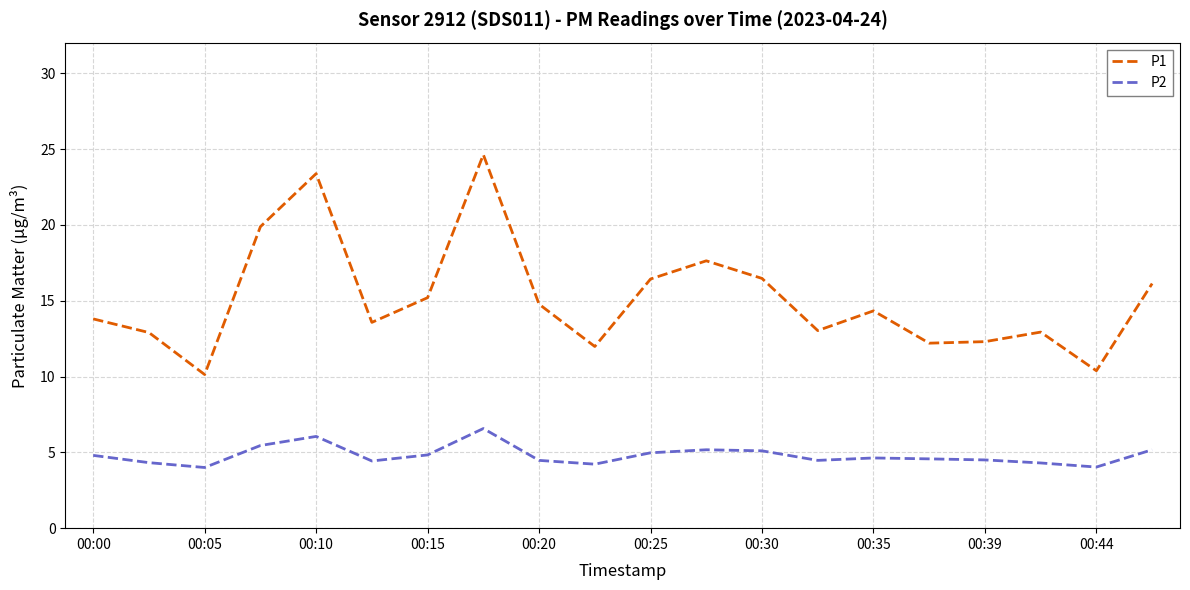

What are all the series names shown in the legend?

P1, P2